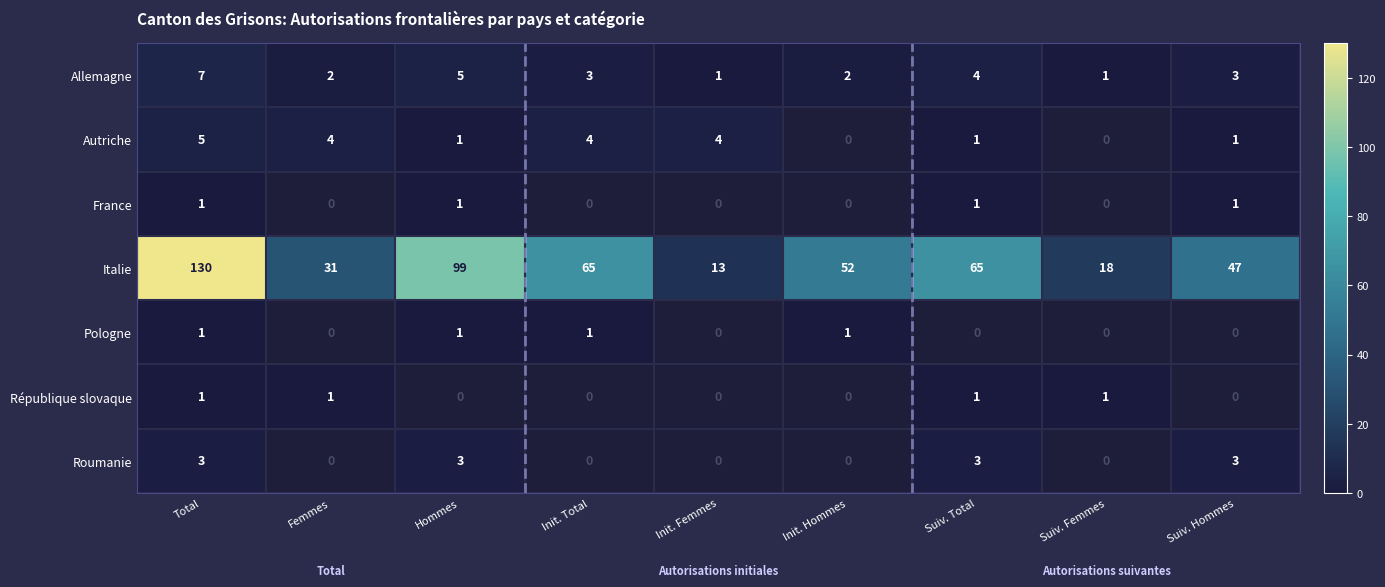

Is it true that Pologne equals 1 at Total?

True